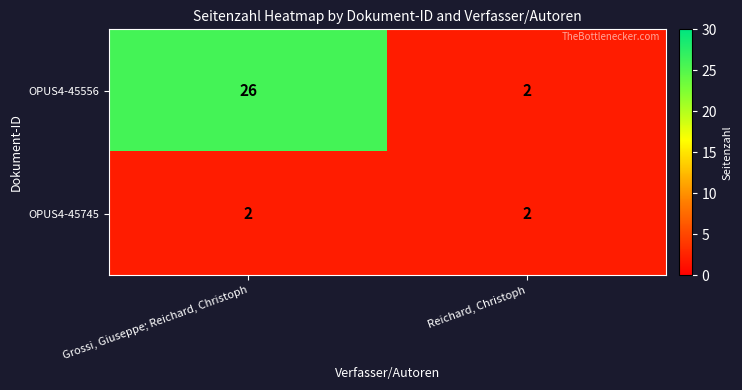

Between Grossi, Giuseppe; Reichard, Christoph and Reichard, Christoph, which series saw the biggest shift?

OPUS4-45556